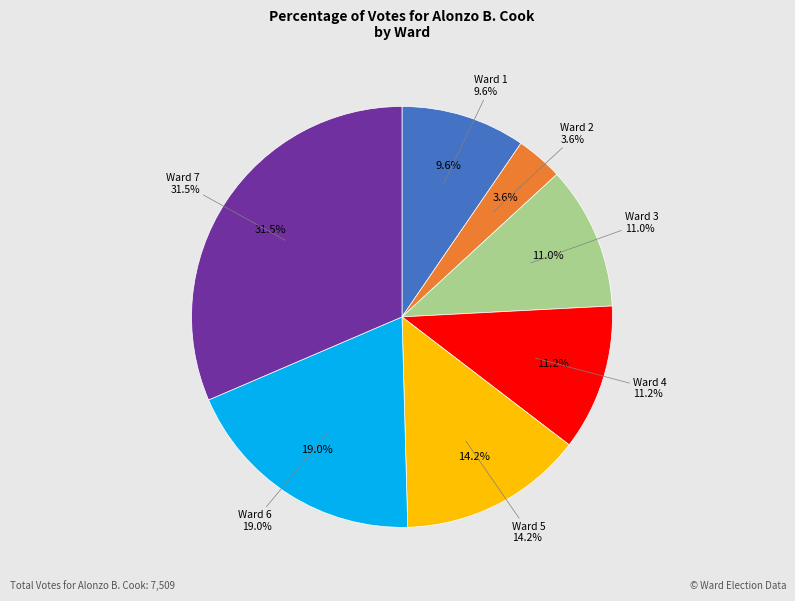

Rank the categories by value from highest to lowest.

Ward 7, Ward 6, Ward 5, Ward 4, Ward 3, Ward 1, Ward 2